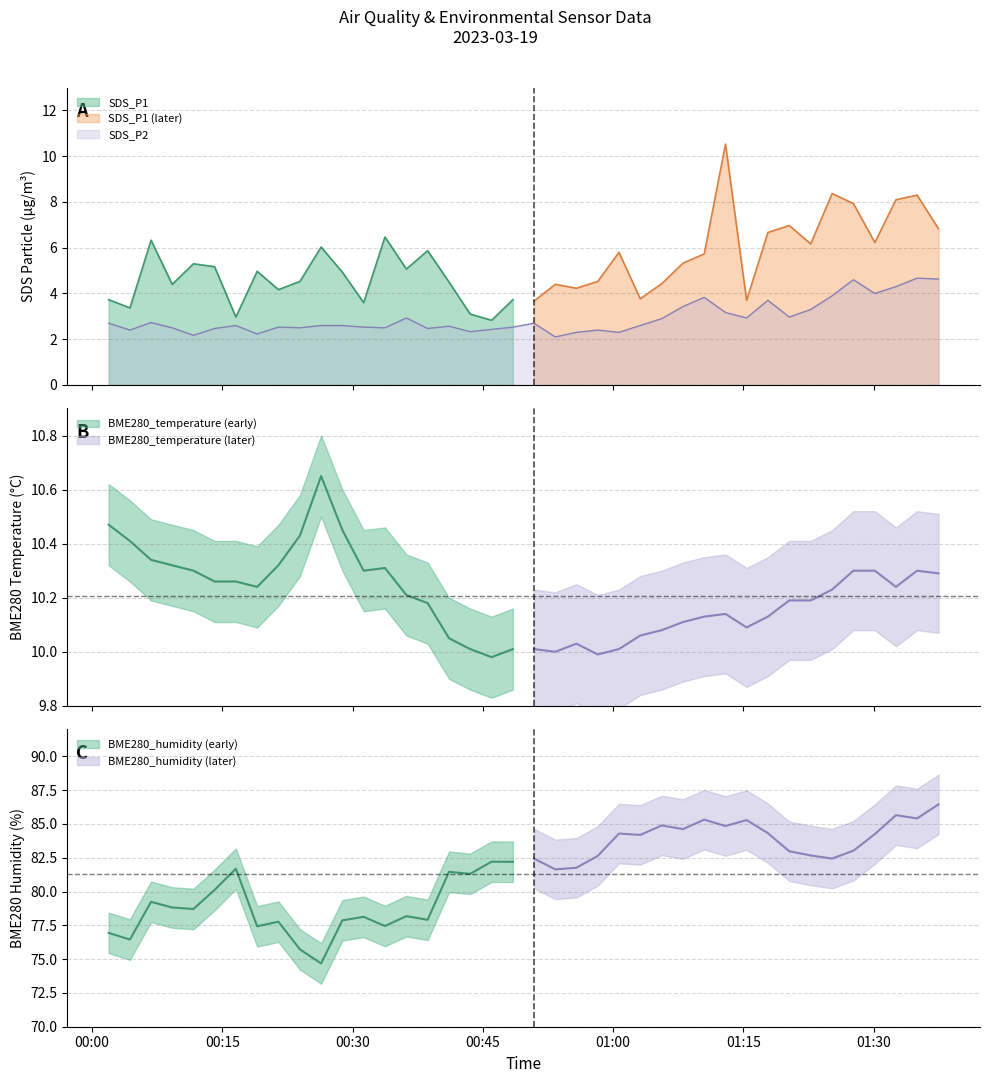

What is the average value of the SDS_P1 series?

5.3